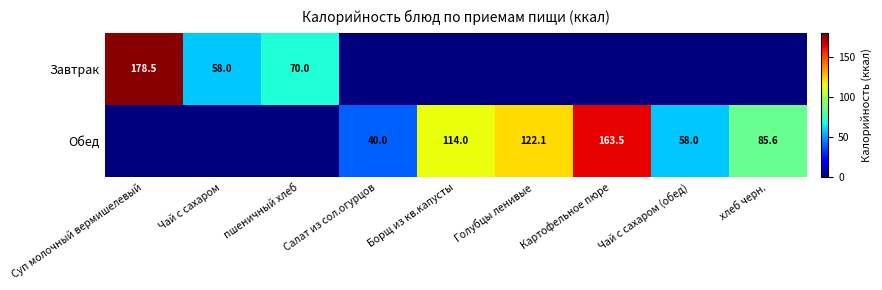

What is the difference between the highest and lowest values at Голубцы ленивые?

122.1